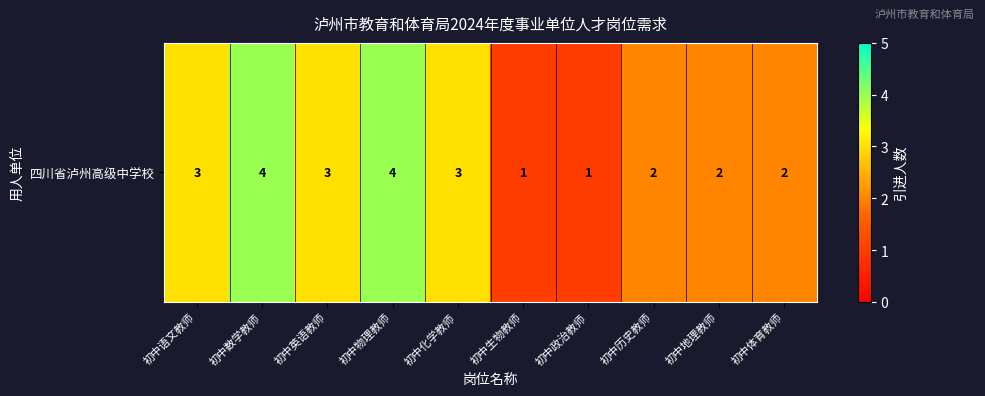

What is the difference between the maximum and minimum values?

3